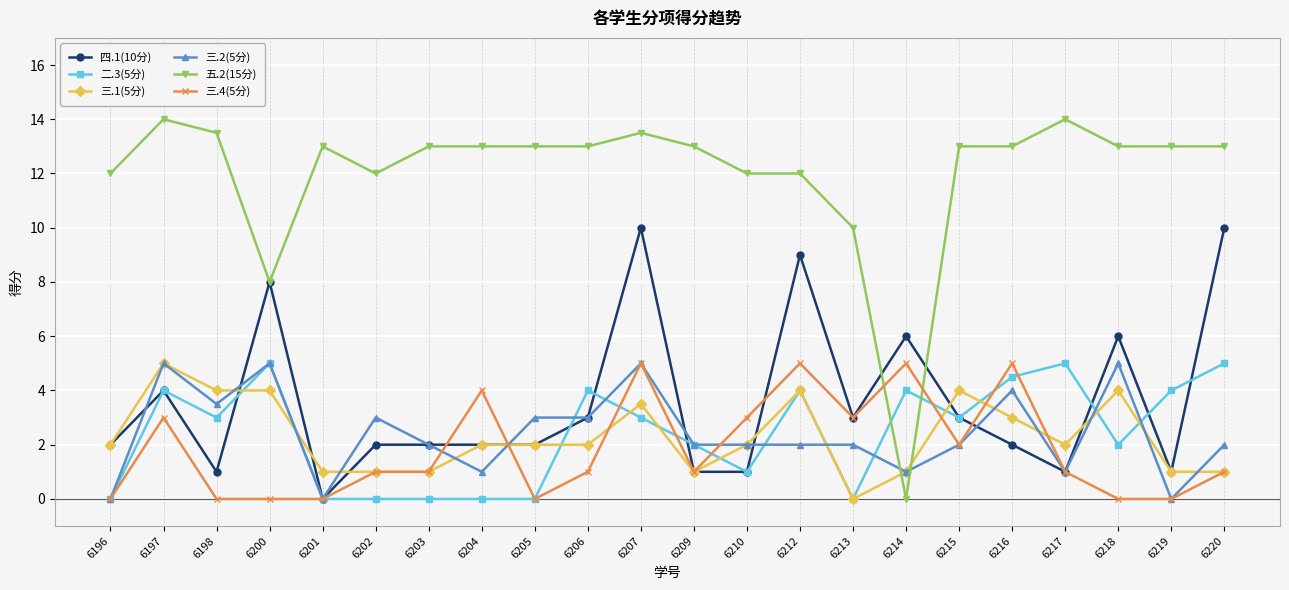

True or false: 四.1(10分) and 三.1(5分) intersect in this chart.

True